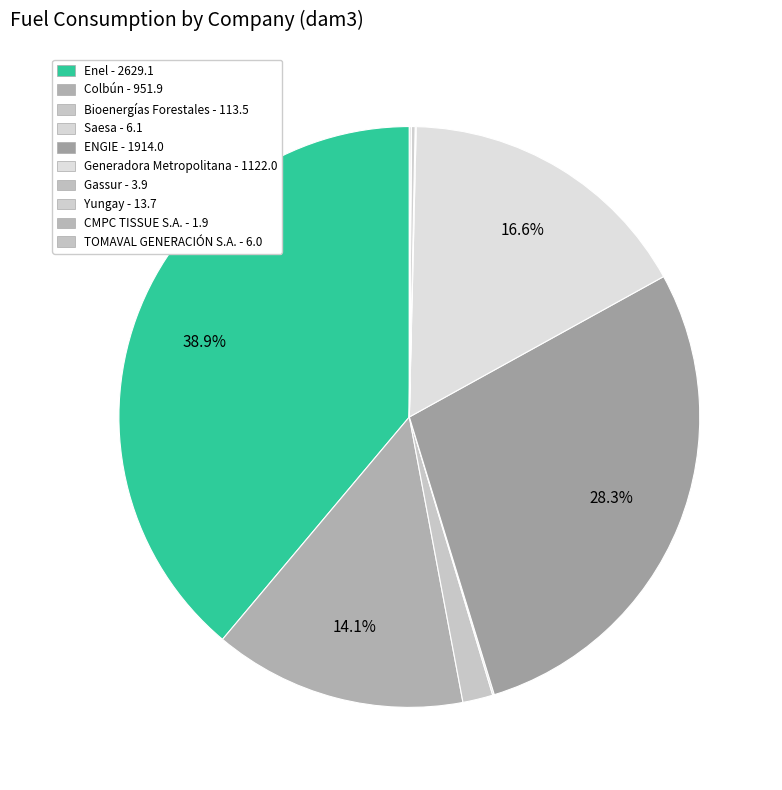

True or false: Bioenergías Forestales accounts for 1% of the total.

False